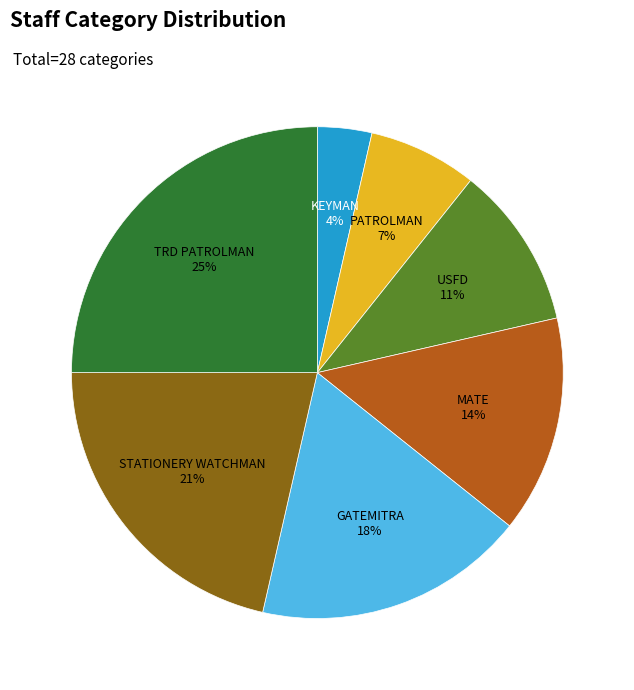

Rank the categories by value from lowest to highest.

KEYMAN, PATROLMAN, USFD, MATE, GATEMITRA, STATIONERY WATCHMAN, TRD PATROLMAN